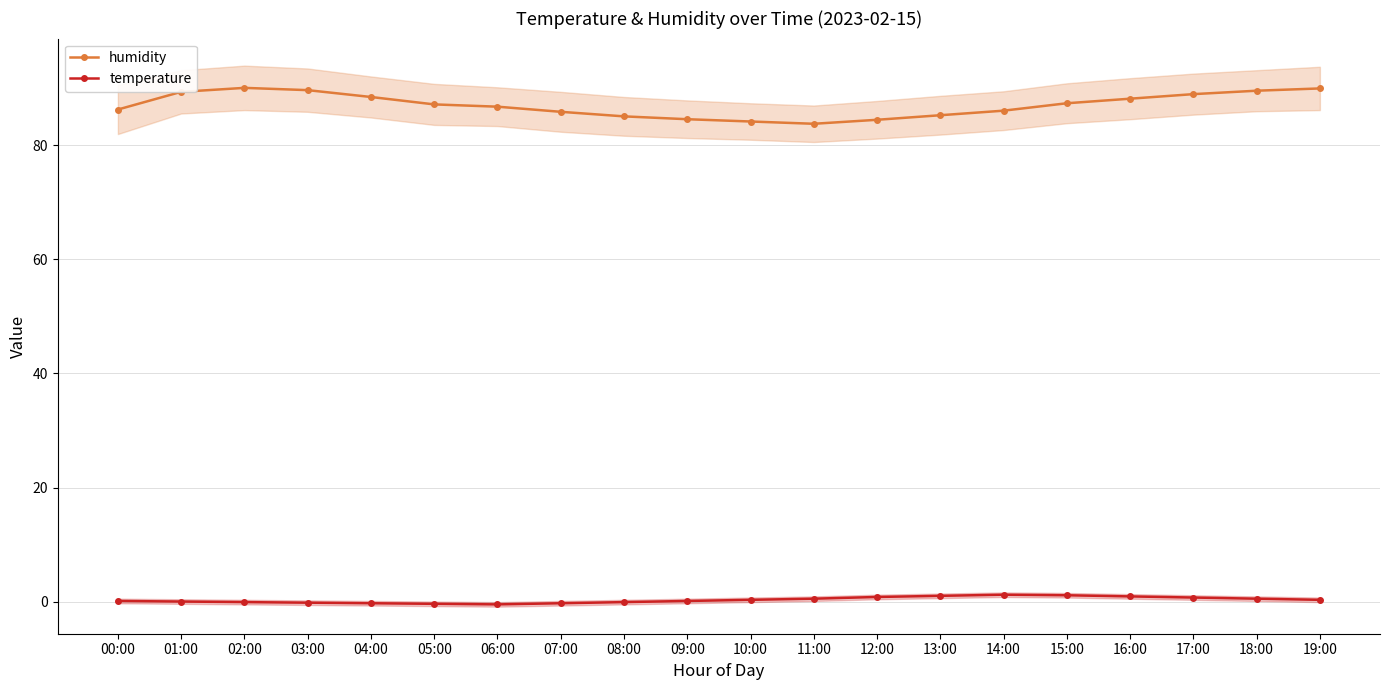

Which series has the largest range (max minus min)?

humidity